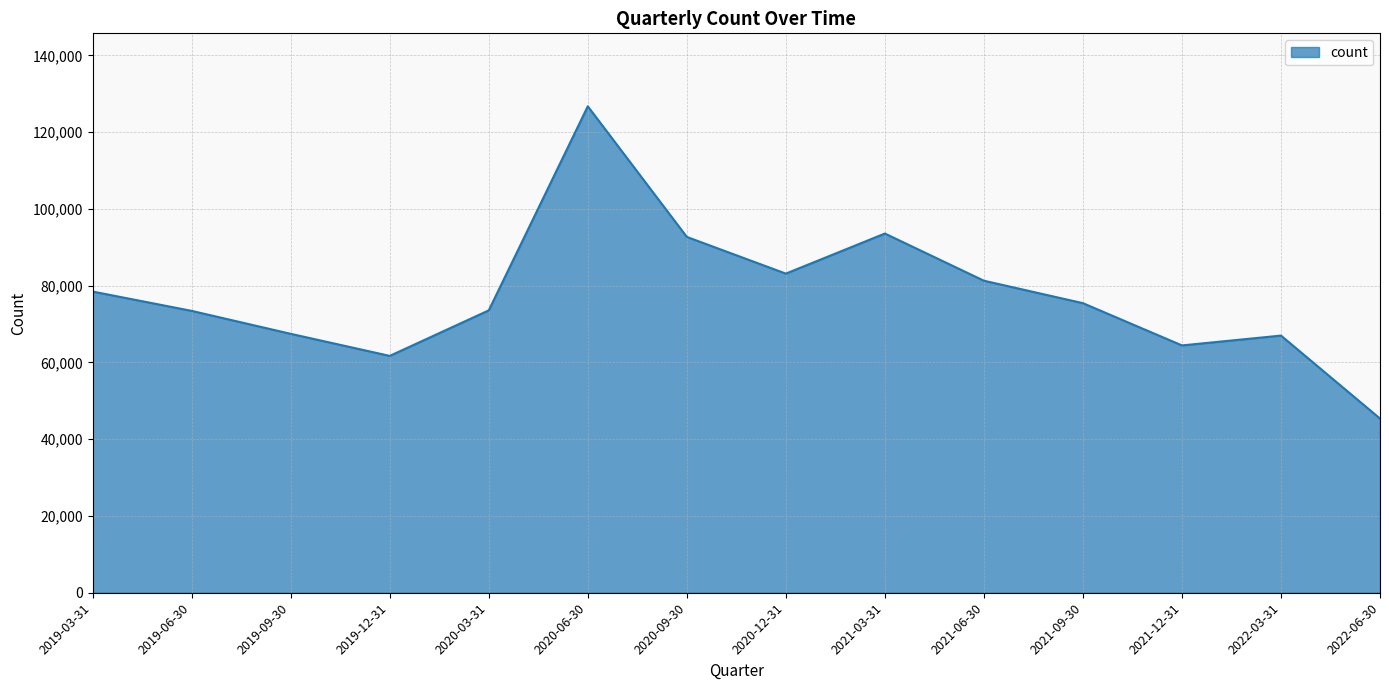

What is the ratio of the value at 2020-06-30 to the value at 2022-06-30?

2.8